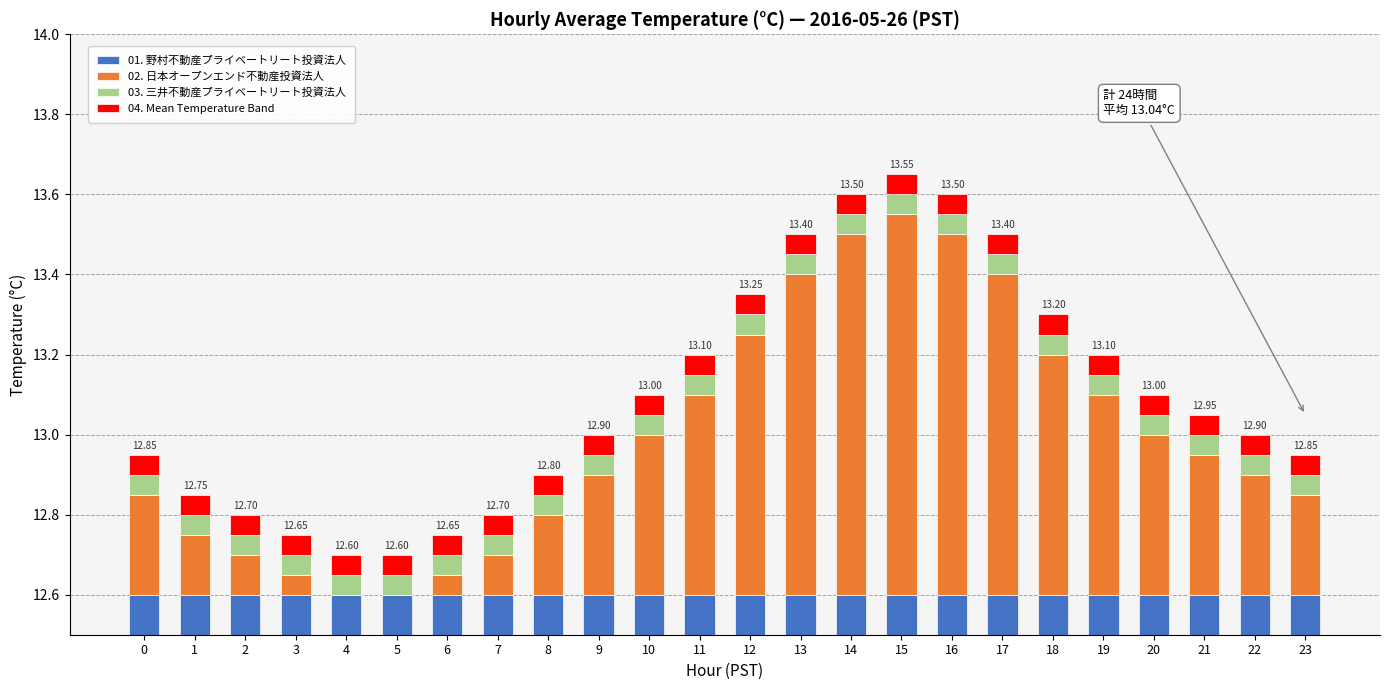

What is the value of the 02. 日本オープンエンド不動産投資法人 bar at the 19th from the left?

0.6